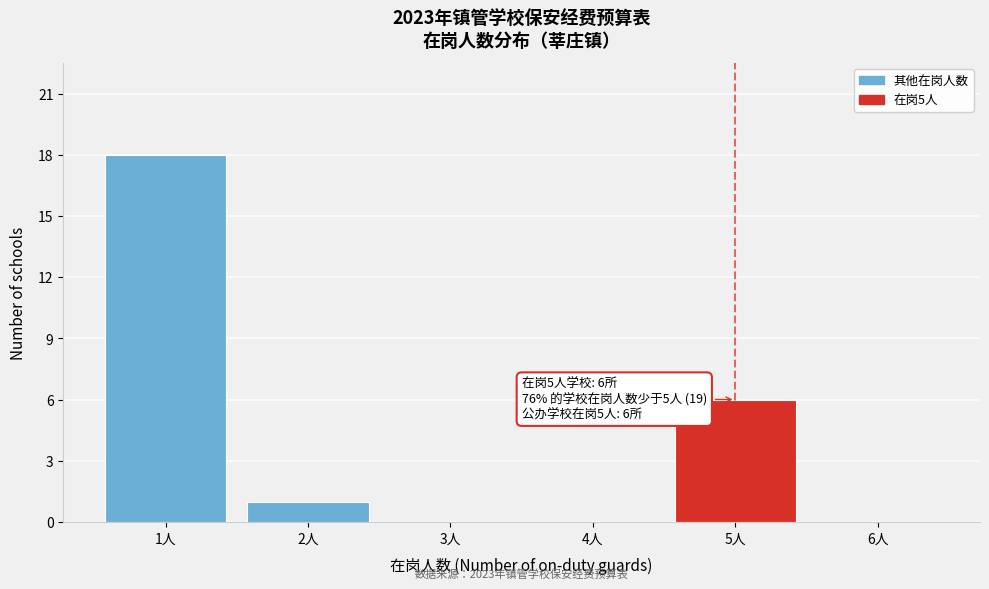

Reading left to right, extract all data points from this chart.

1人=18	2人=1	3人=0	4人=0	5人=6	6人=0